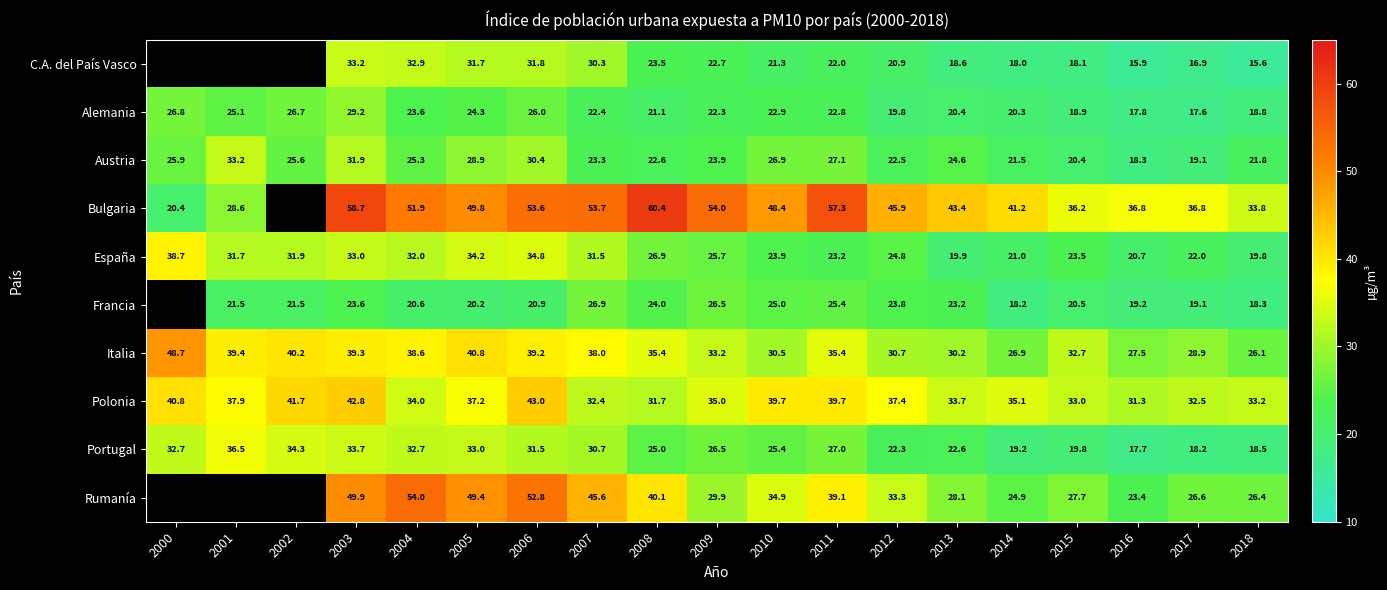

Is the value of Polonia at 2018 greater than the value of Italia at 2000?

No